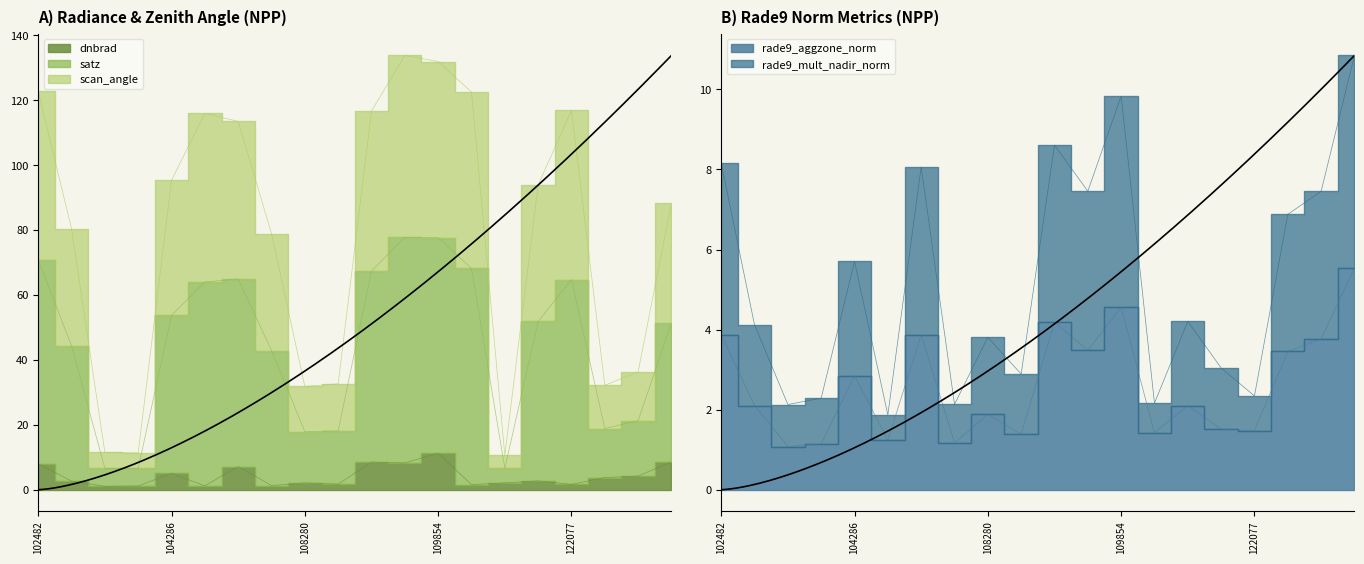

At how many categories does at least one series exceed 51?

13